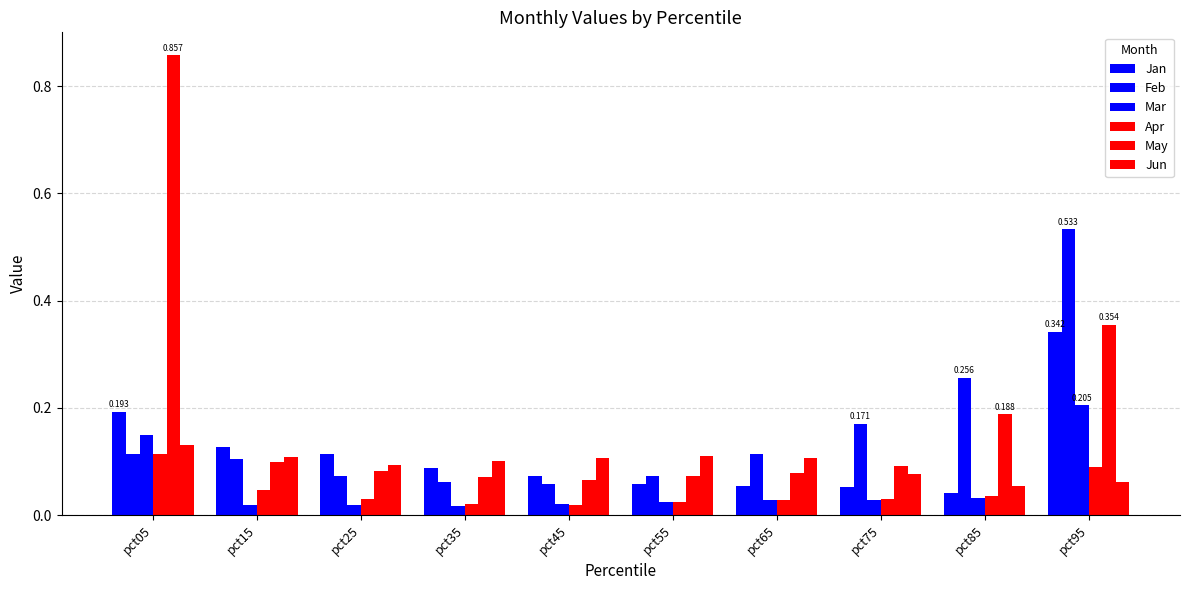

Which category has the highest value in the May series?

pct05